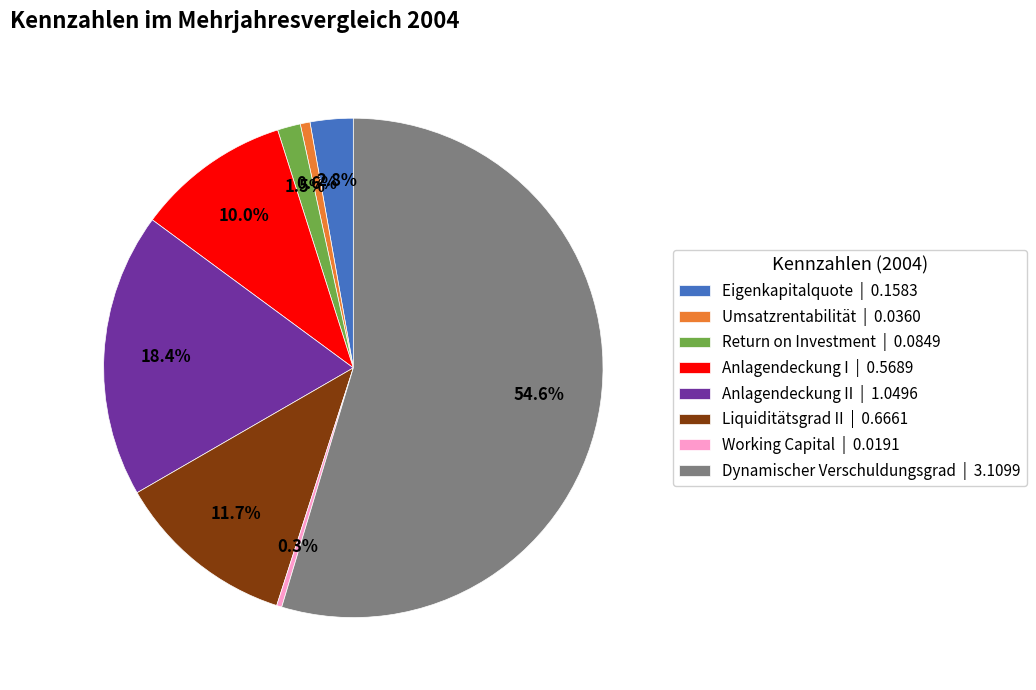

Does Anlagendeckung I | 0.5689 represent more than half of the total?

No